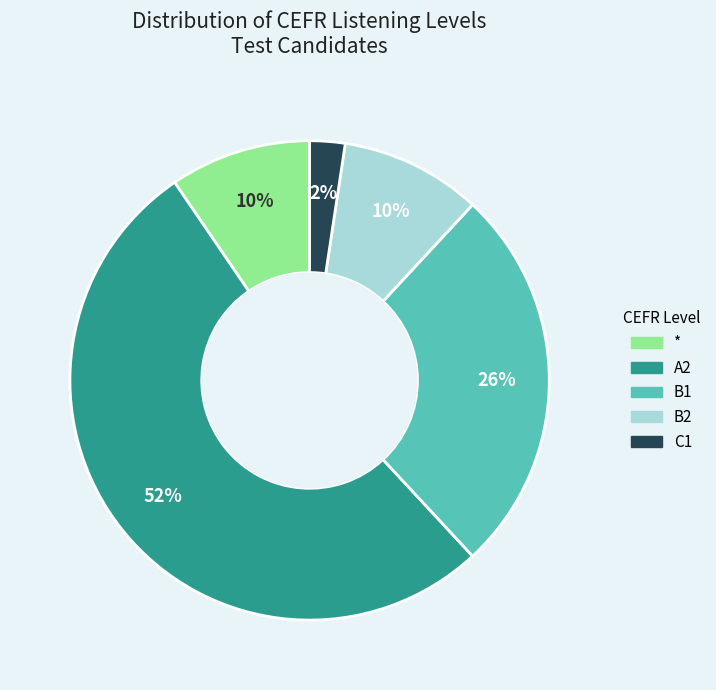

To the nearest percent, what percentage of the pie is A2?

52%